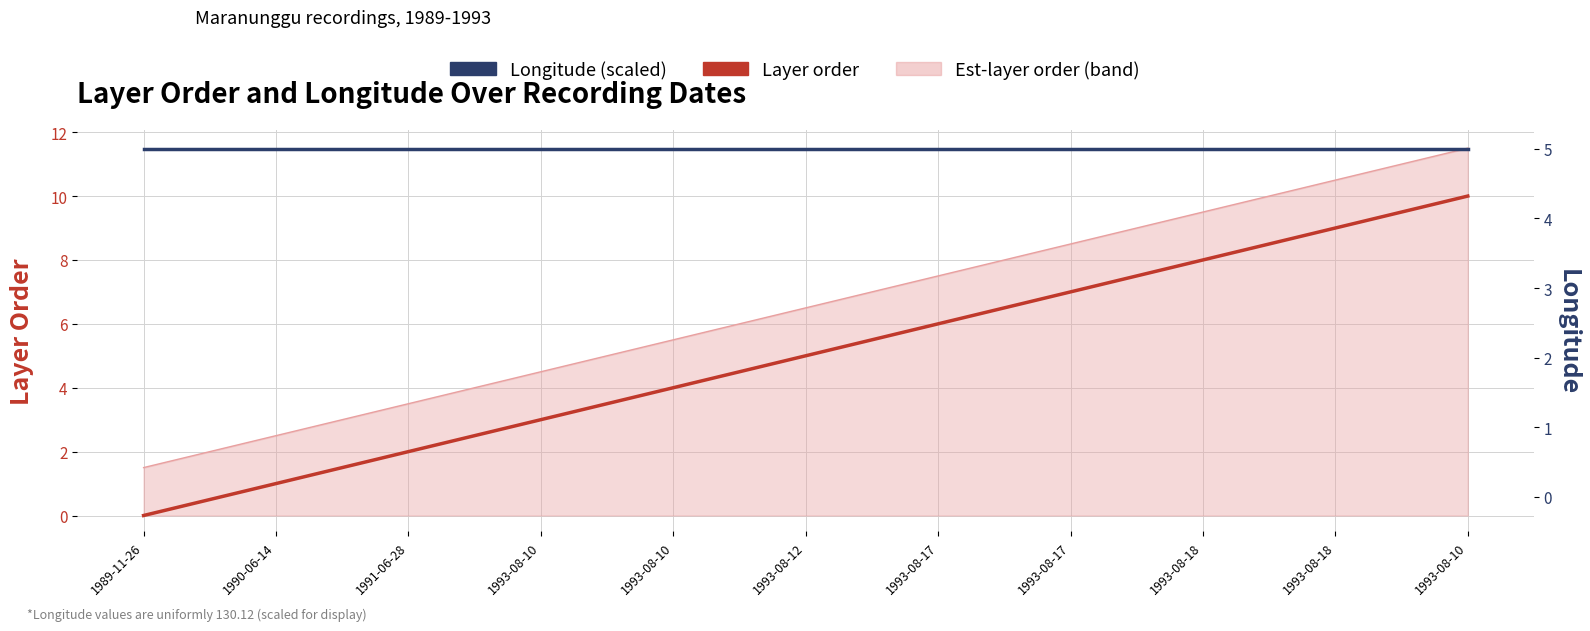

How many Layer order values are between 2 and 8?

7